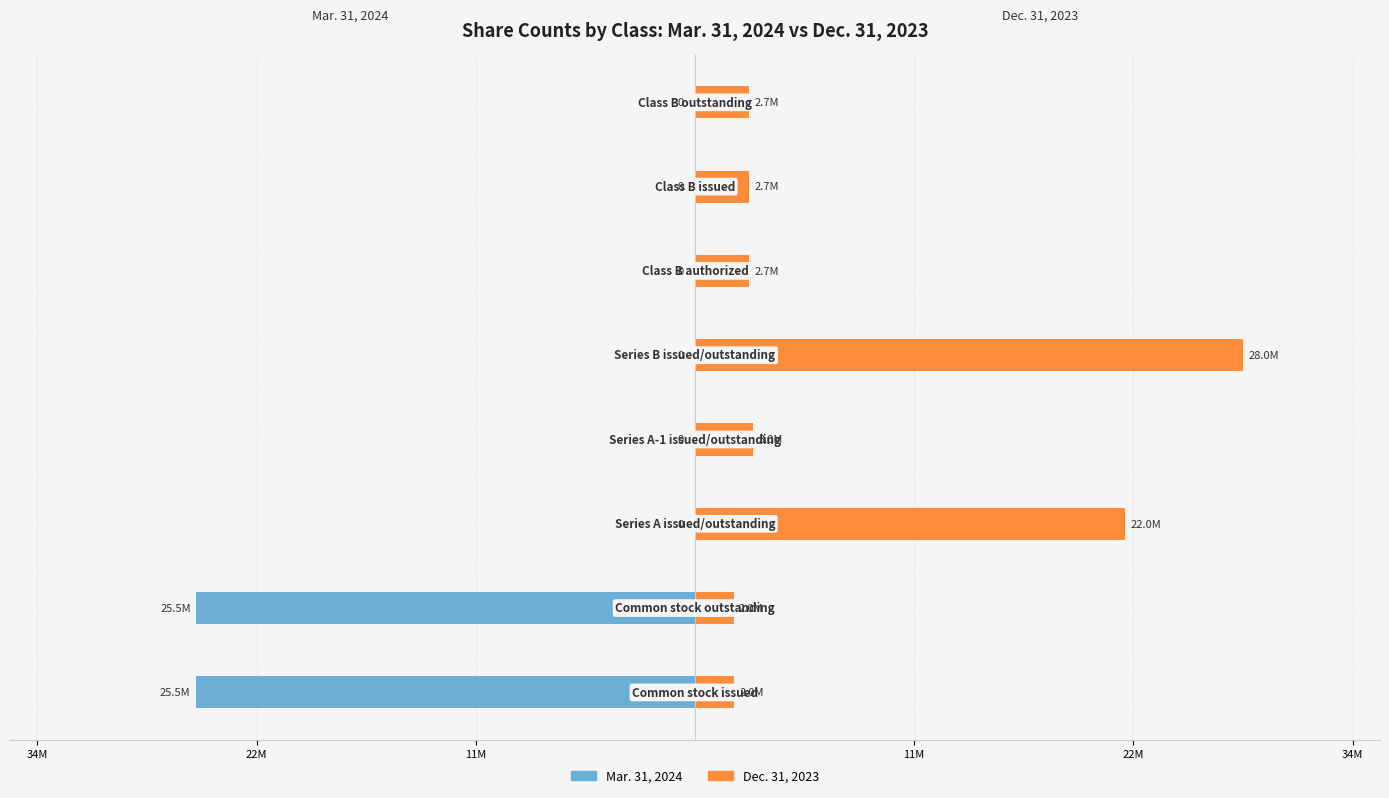

Between 11M and 22M, which series saw the biggest shift?

Dec. 31, 2023